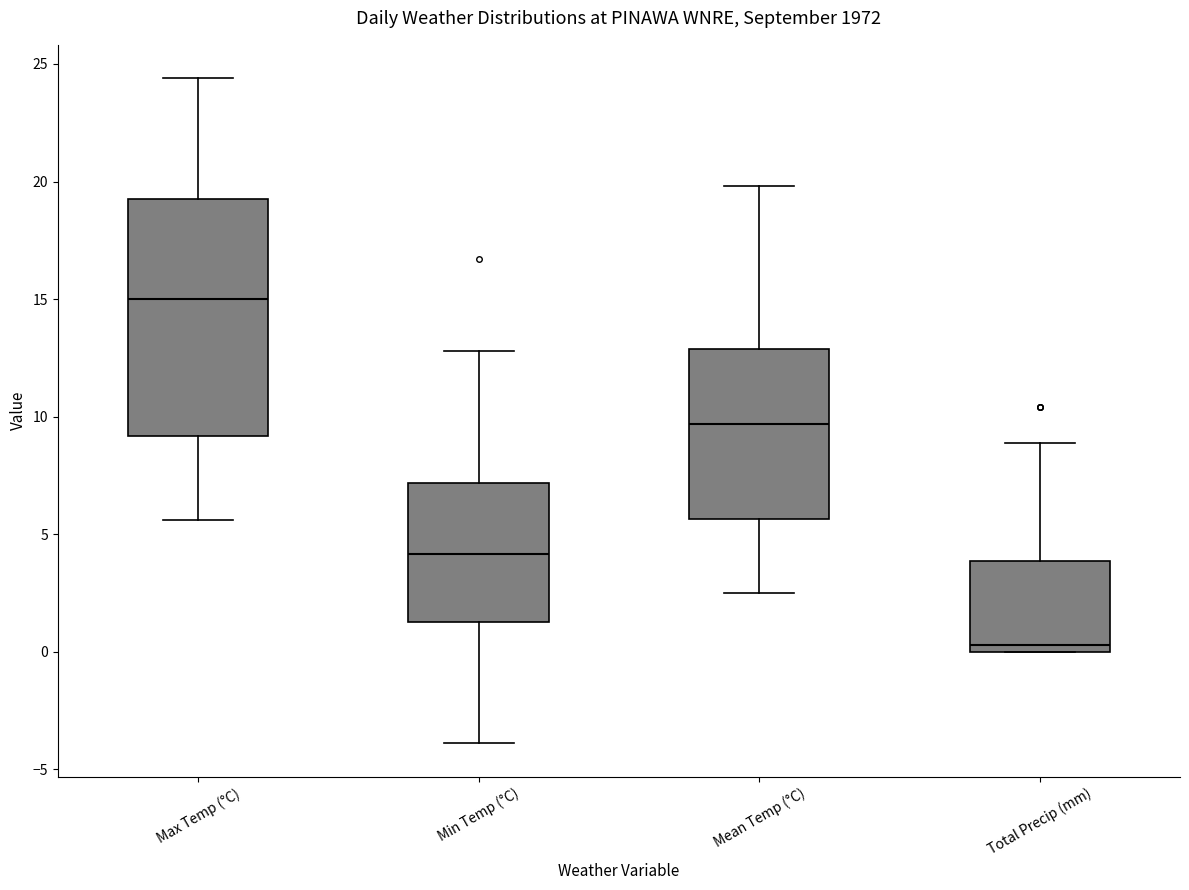

Comparing the boxes themselves (not the whiskers), which one is the tallest?

Max Temp (°C)